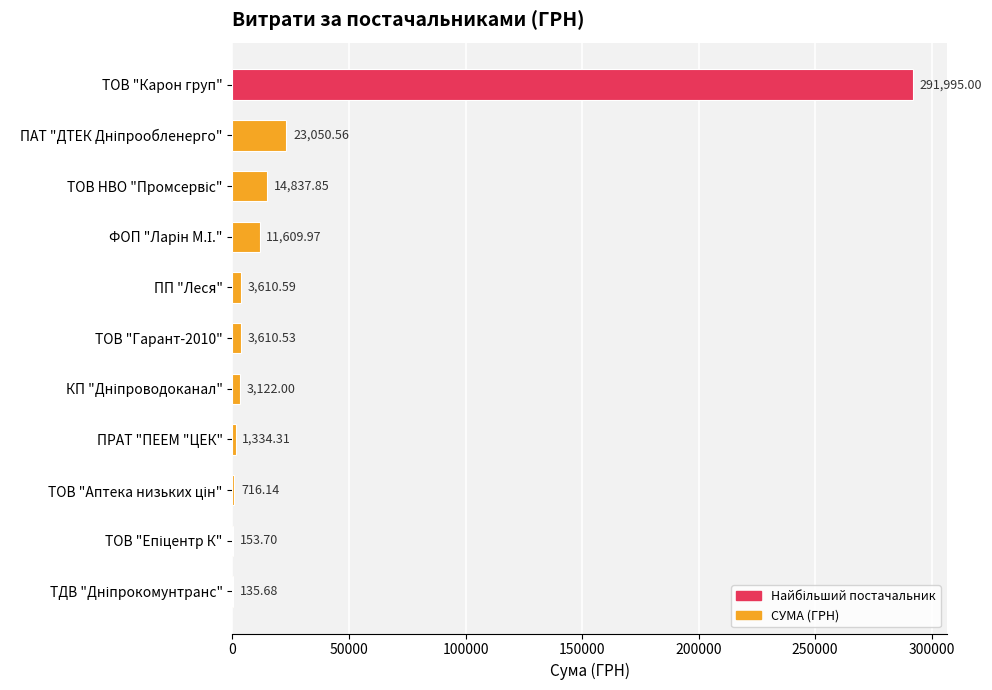

At which category does the chart reach its peak across all series?

ТОВ "Карон груп"